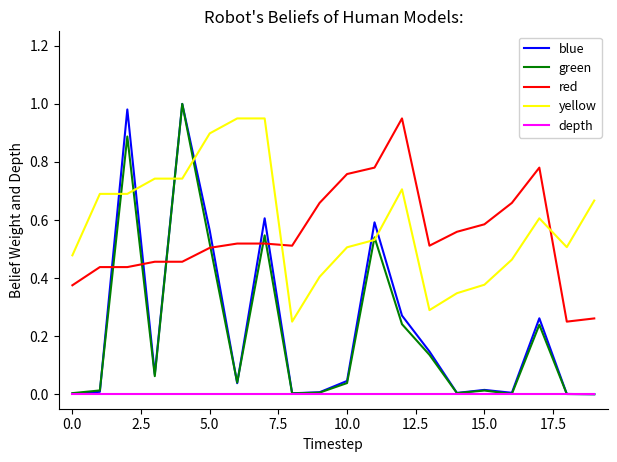

After their last crossing, which series has the higher values: blue or red?

red